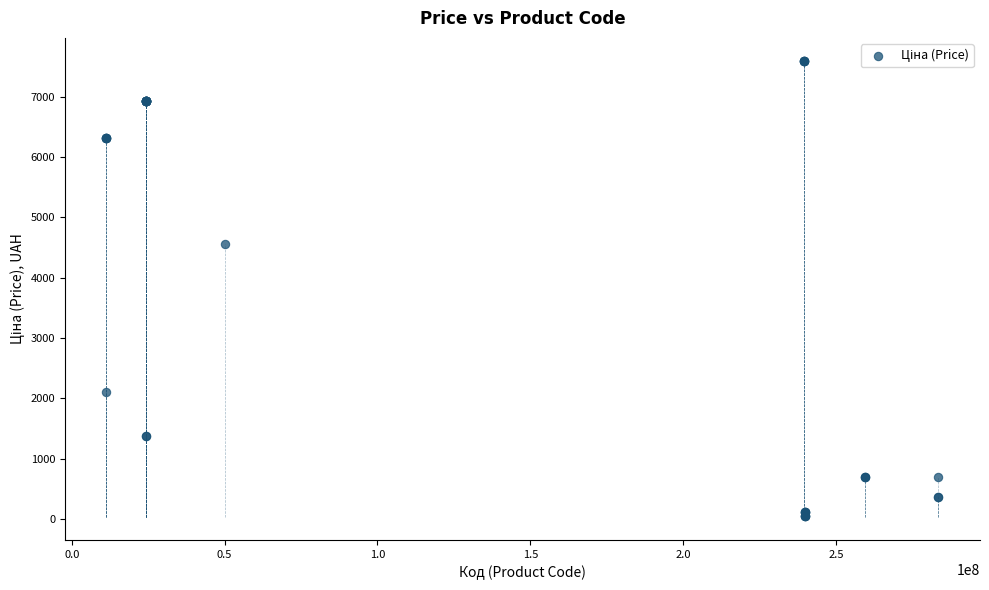

What Y value in the scatter plot is closest to 3826?

4561.9